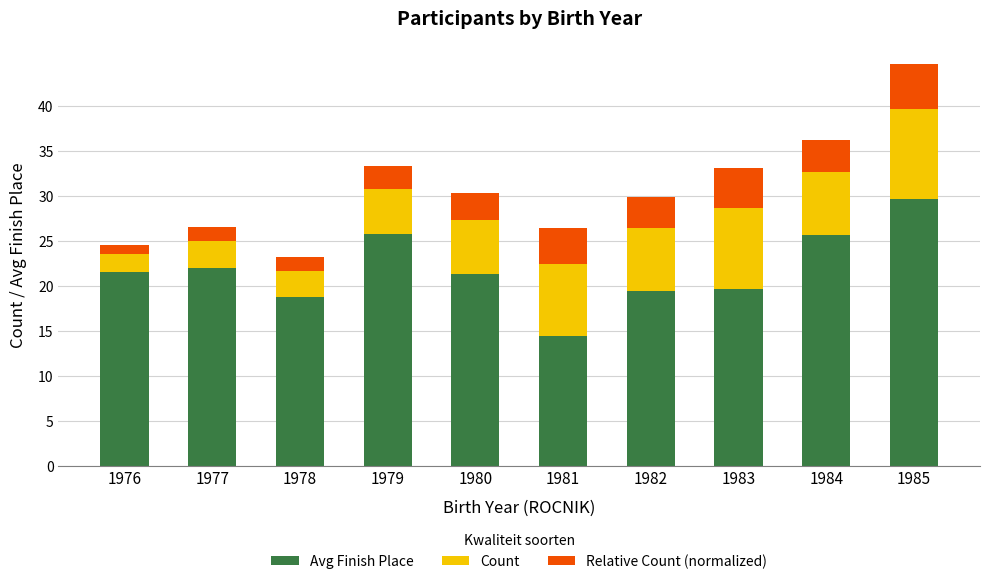

At which label does Avg Finish Place reach its peak?

1985